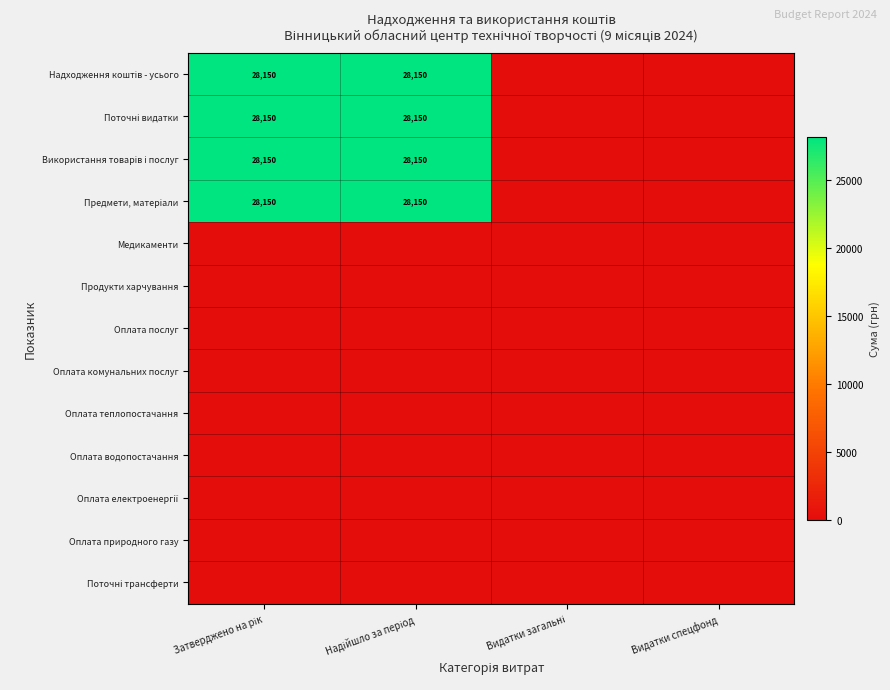

Which series has the largest total across all categories?

Надходження коштів - усього